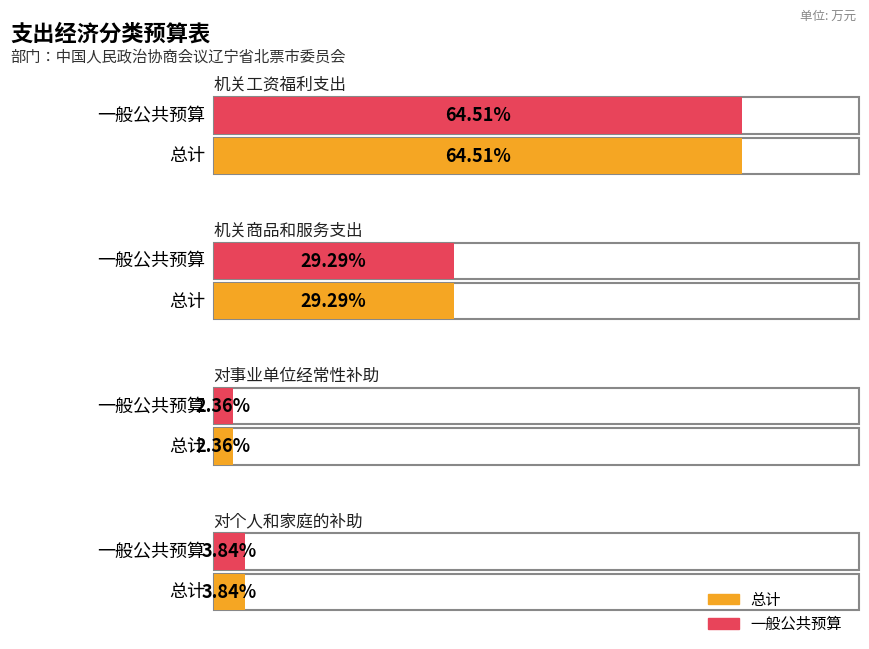

Are the bars grouped side by side (vs. stacked)?

Yes